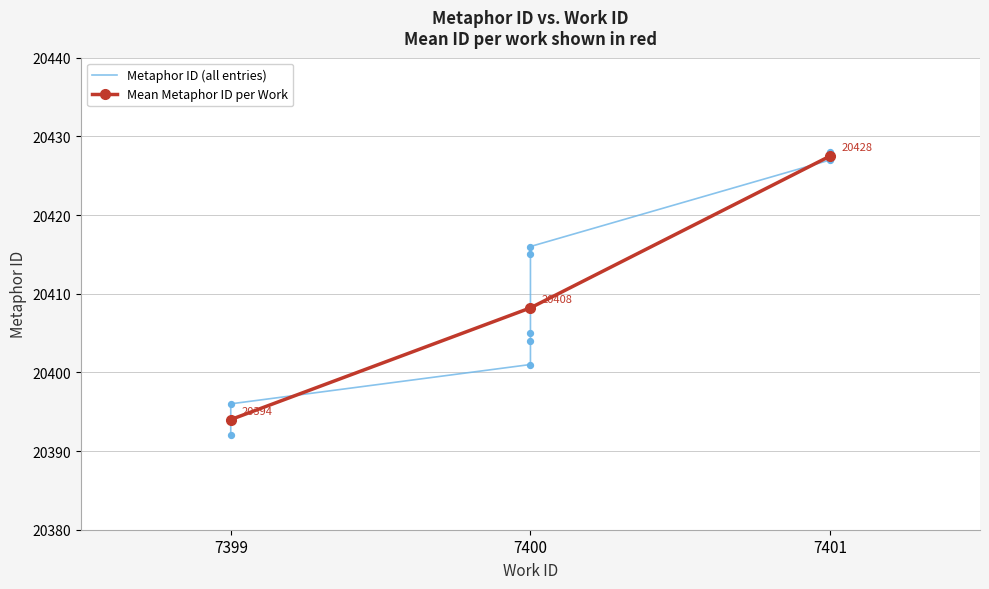

What is the change in value from 7399 to 7400?

+11